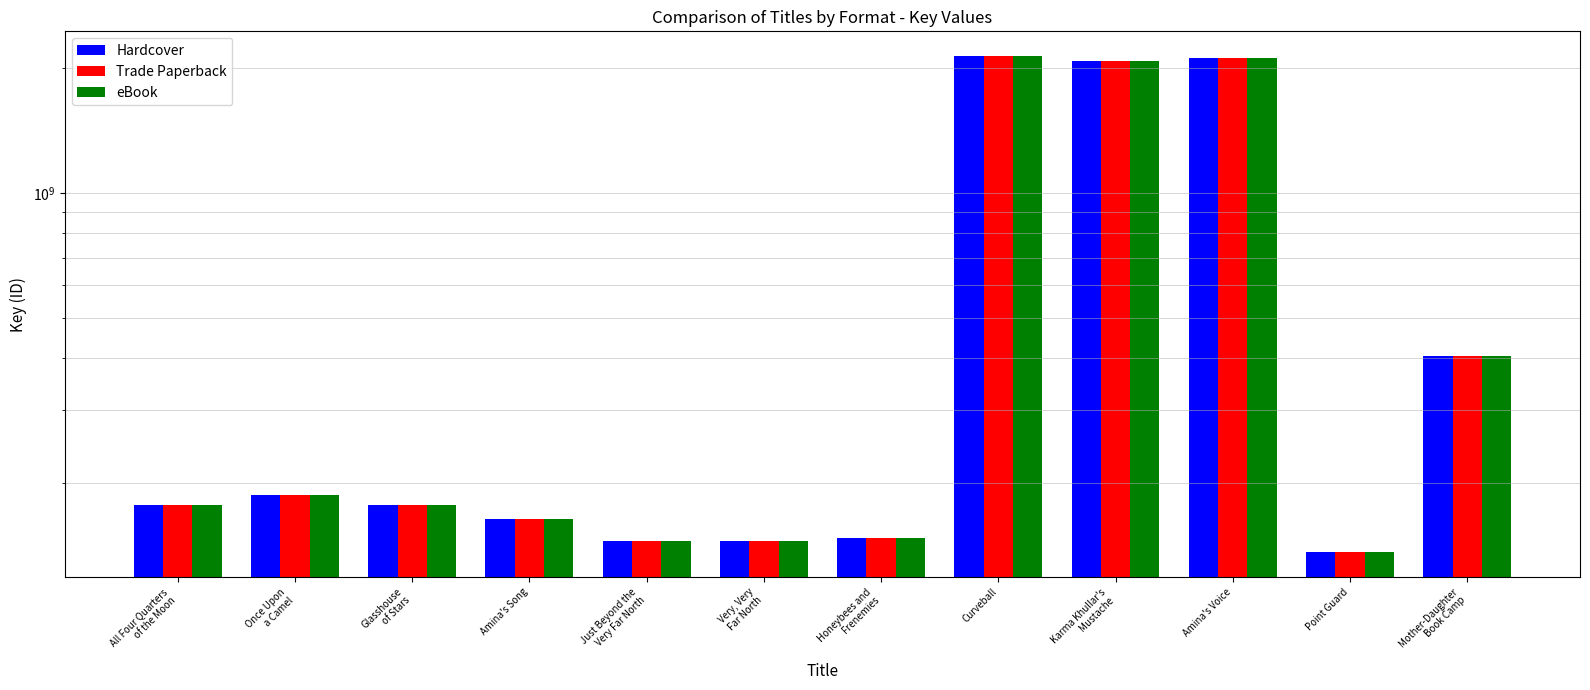

At how many categories does at least one series exceed 2089306320?

2